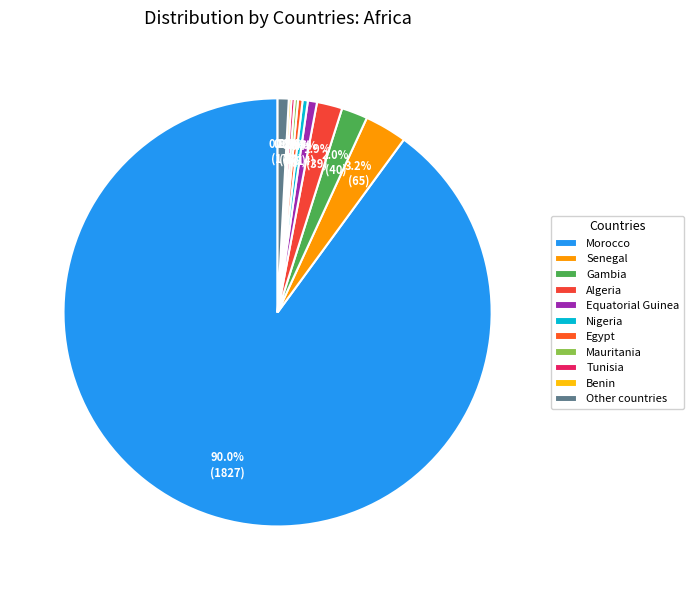

Do Mauritania and Other countries together represent more than half of the pie?

No